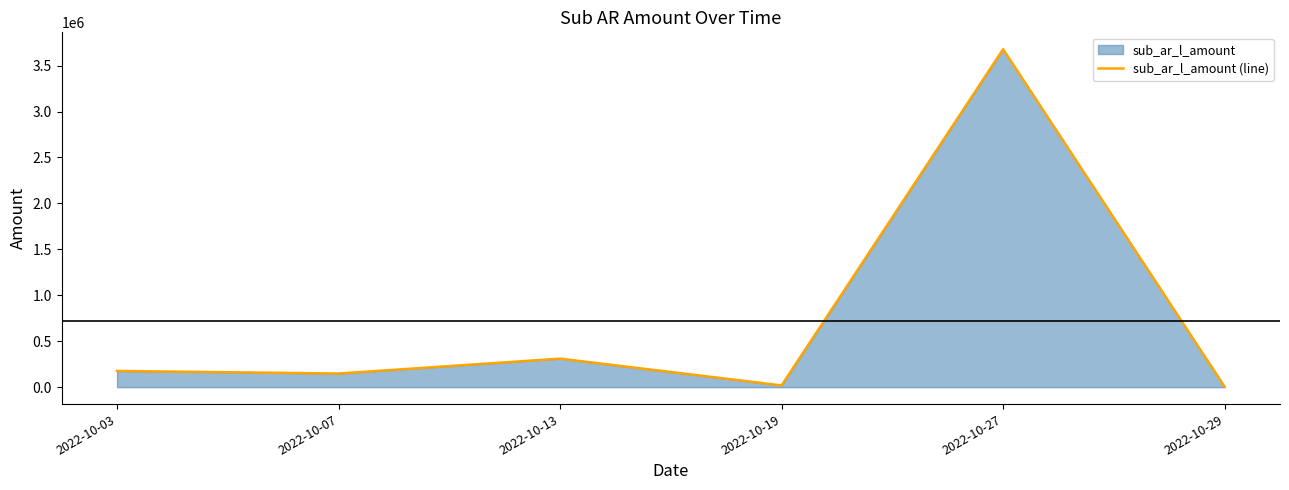

How many values are below 176891?

3